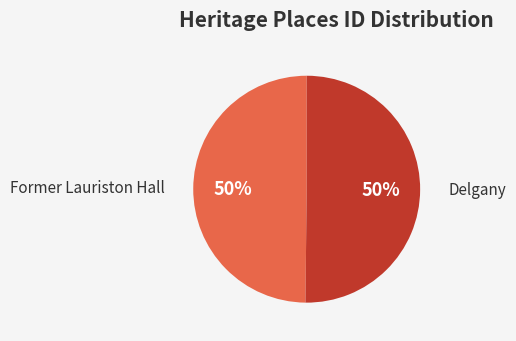

Do Former Lauriston Hall and Delgany together represent more than half of the pie?

Yes